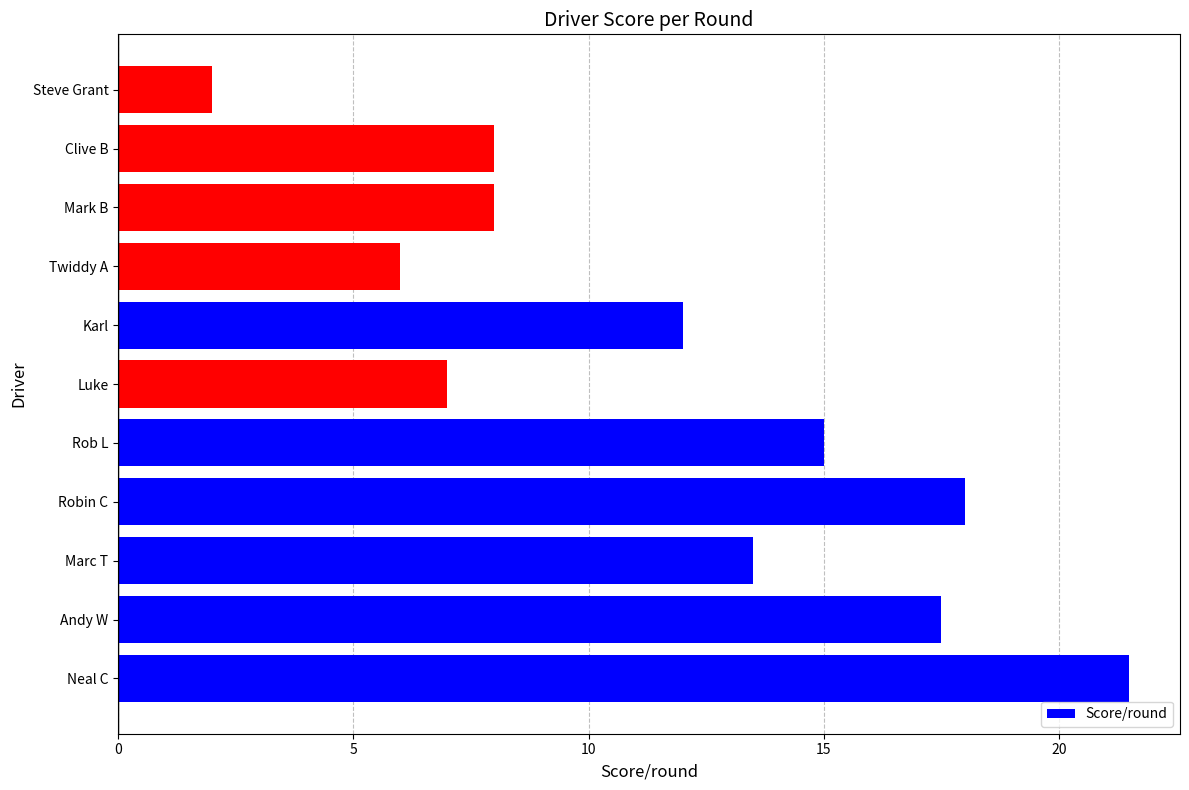

Reading bottom to top, extract all data points from this chart.

Neal C=21.5	Andy W=17.5	Marc T=13.5	Robin C=18.0	Rob L=15.0	Luke=7.0	Karl=12.0	Twiddy A=6.0	Mark B=8.0	Clive B=8.0	Steve Grant=2.0